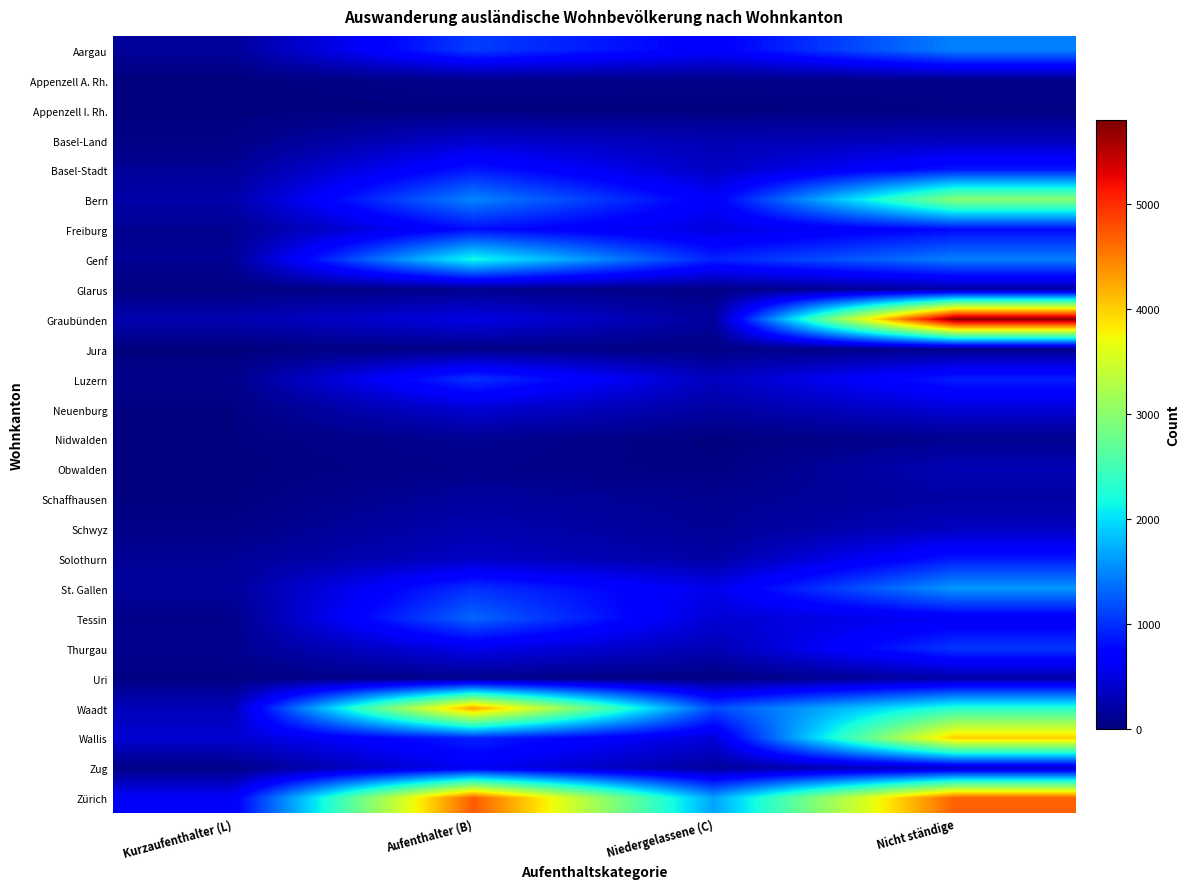

Which series has the largest range (max minus min)?

Graubünden